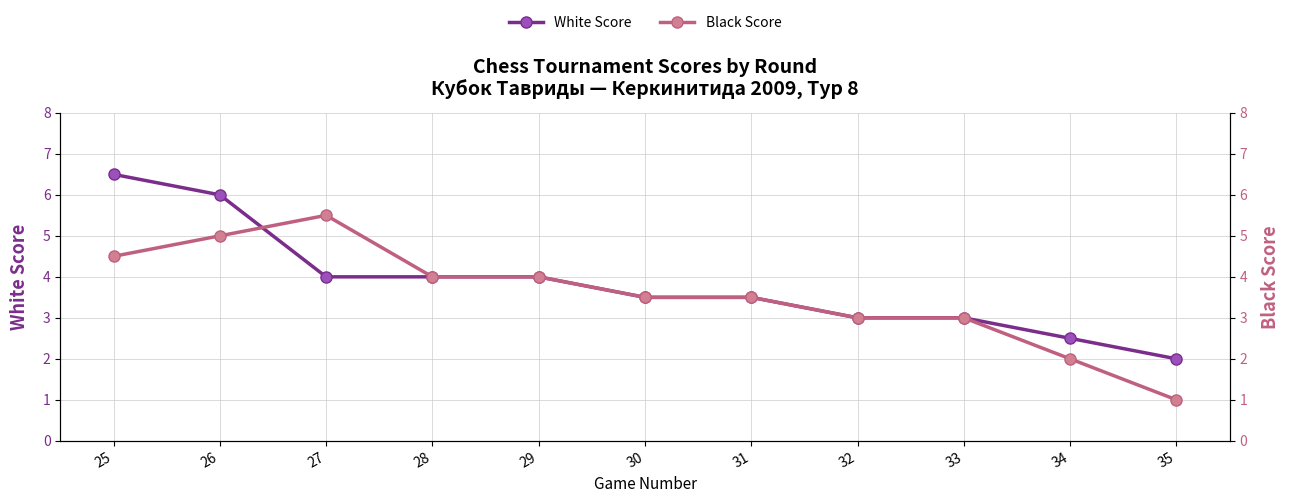

Reading right to left, what are all the values shown in this chart?

White Score: 35=2.0	34=2.5	33=3.0	32=3.0	31=3.5	30=3.5	29=4.0	28=4.0	27=4.0	26=6.0	25=6.5
Black Score: 35=1.0	34=2.0	33=3.0	32=3.0	31=3.5	30=3.5	29=4.0	28=4.0	27=5.5	26=5.0	25=4.5